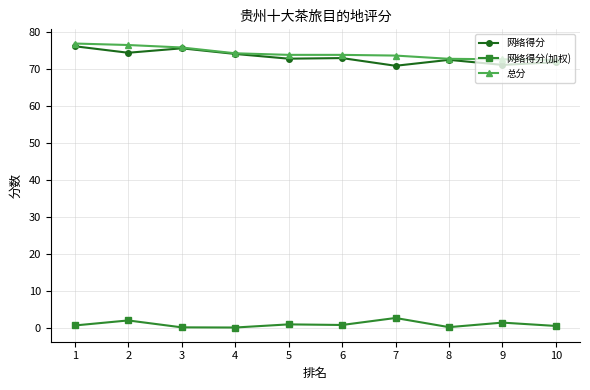

What is the greatest value displayed?

77.0